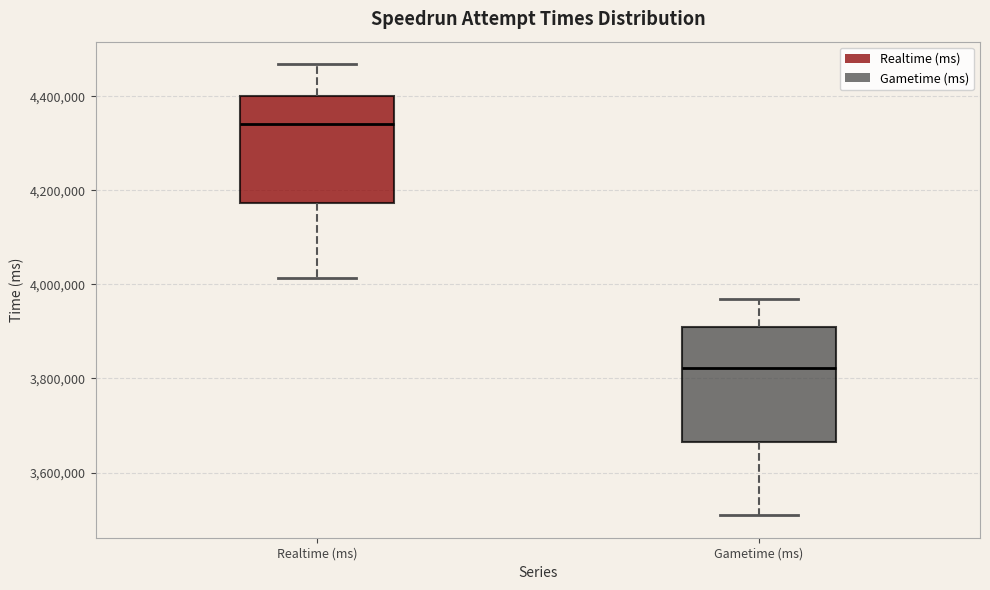

Which box's median line is the highest?

Realtime (ms)